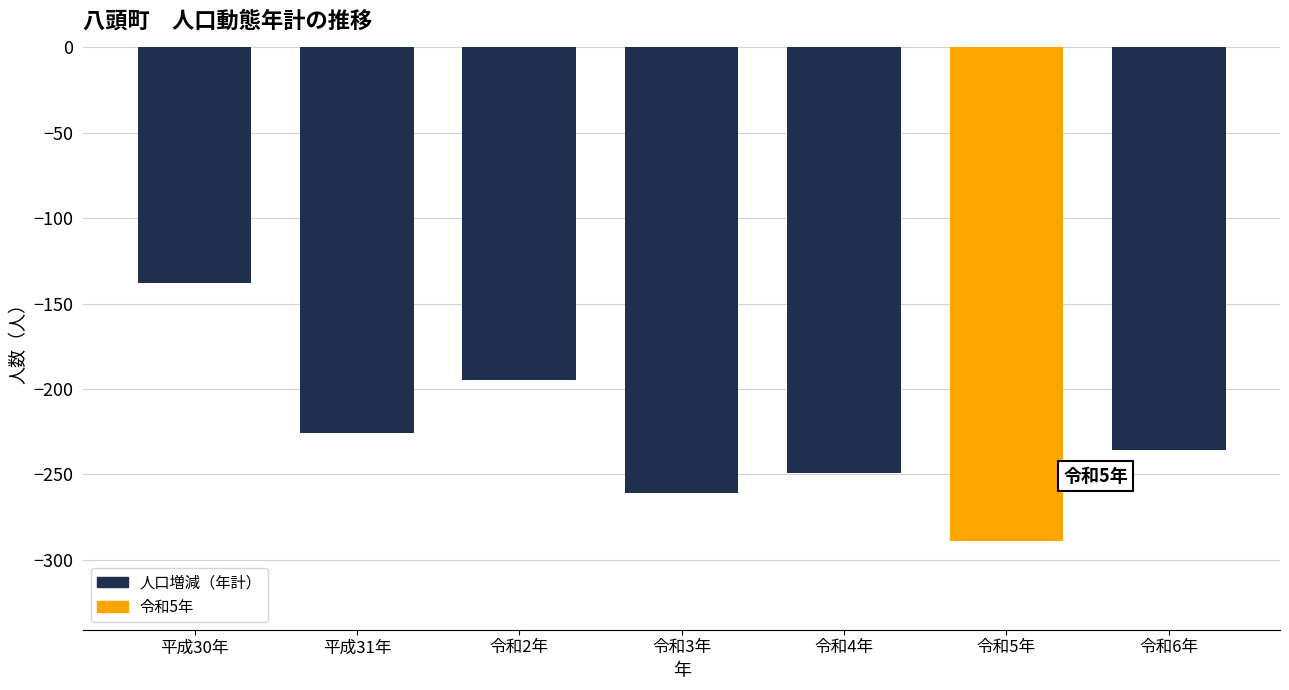

What is the difference between the maximum and minimum values?

151